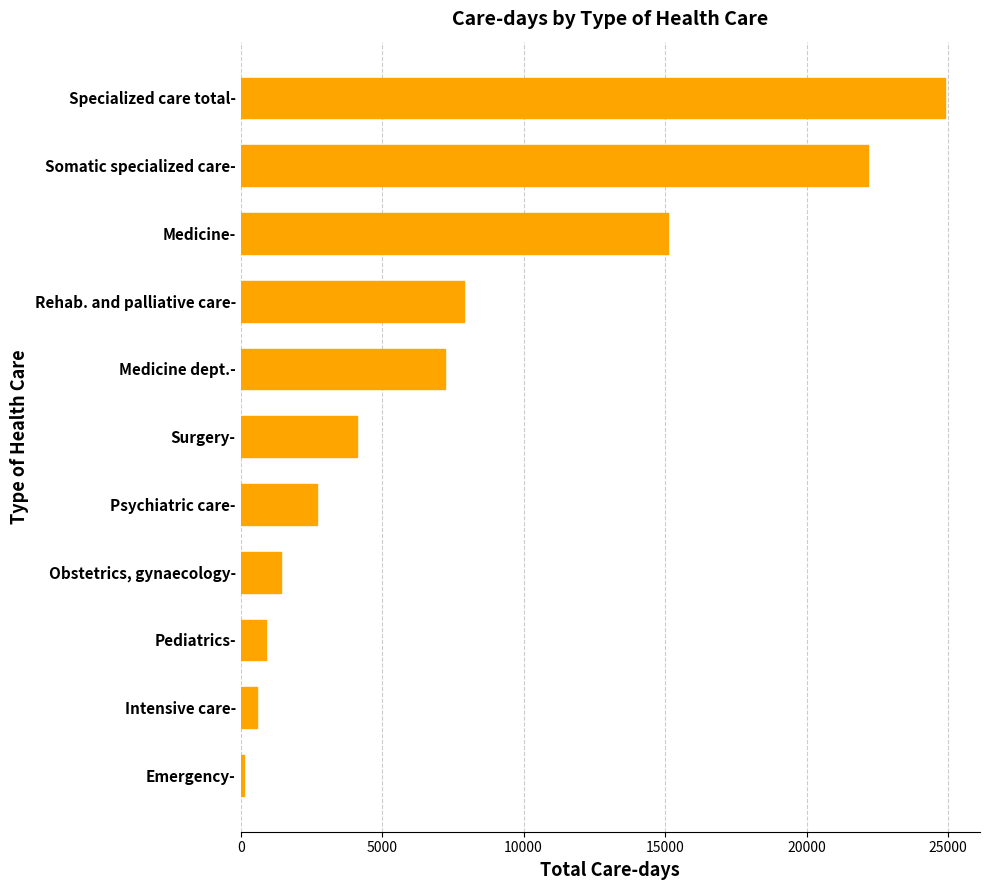

The value at Somatic specialized care- is 34312. True or false?

False